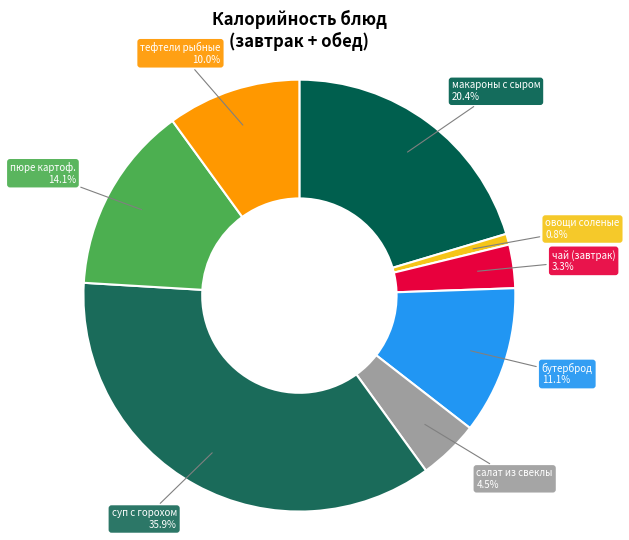

Is there a majority slice in this chart?

No